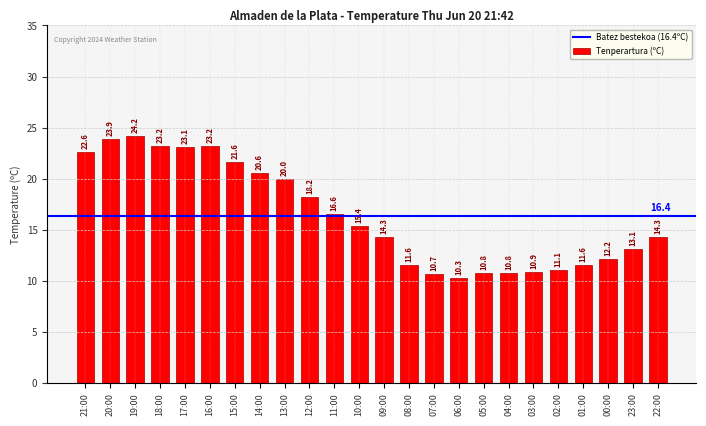

What is the difference between the second highest and minimum values?

13.6